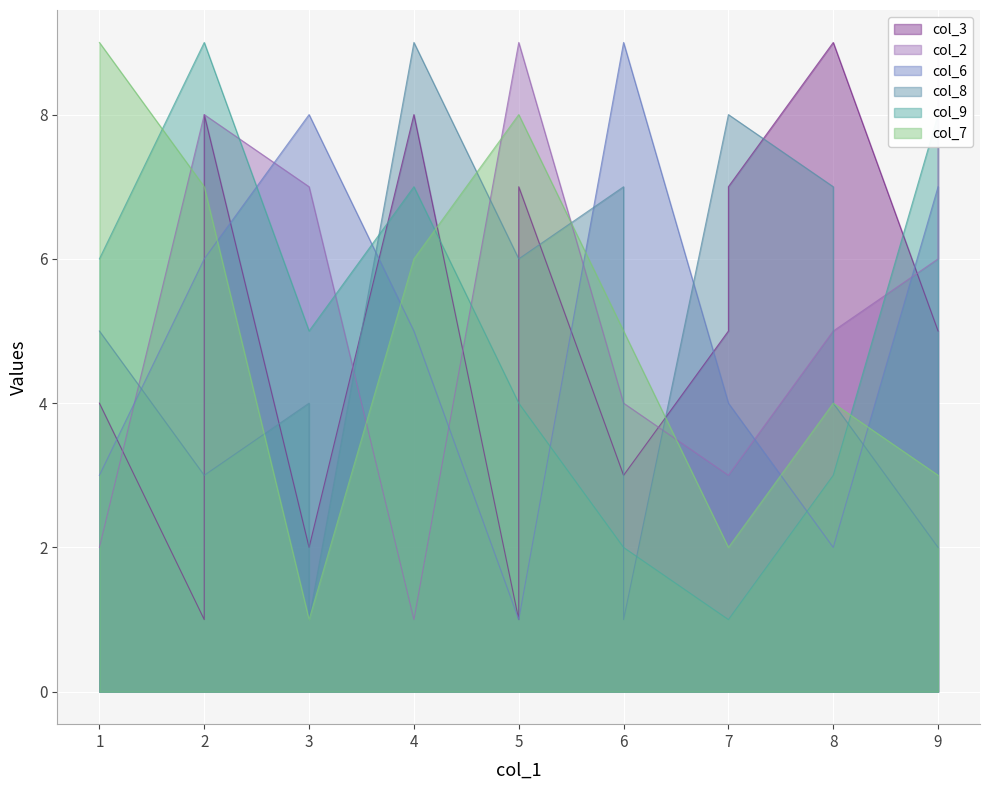

True or false: col_3 and col_8 intersect in this chart.

True